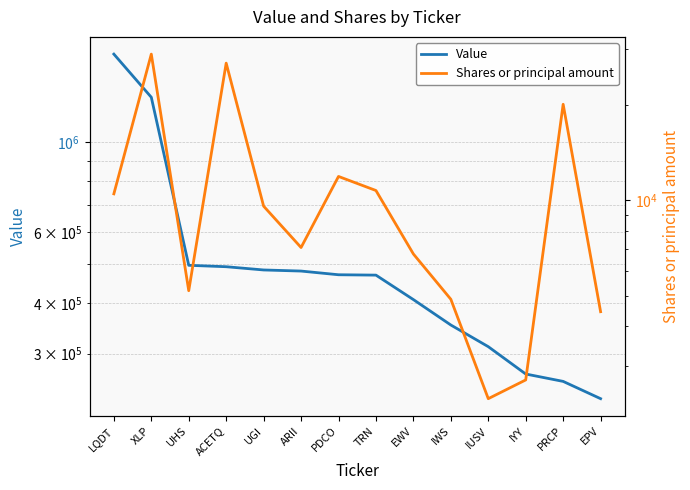

What value does the Value series have at EPV, to the nearest 50?

232000